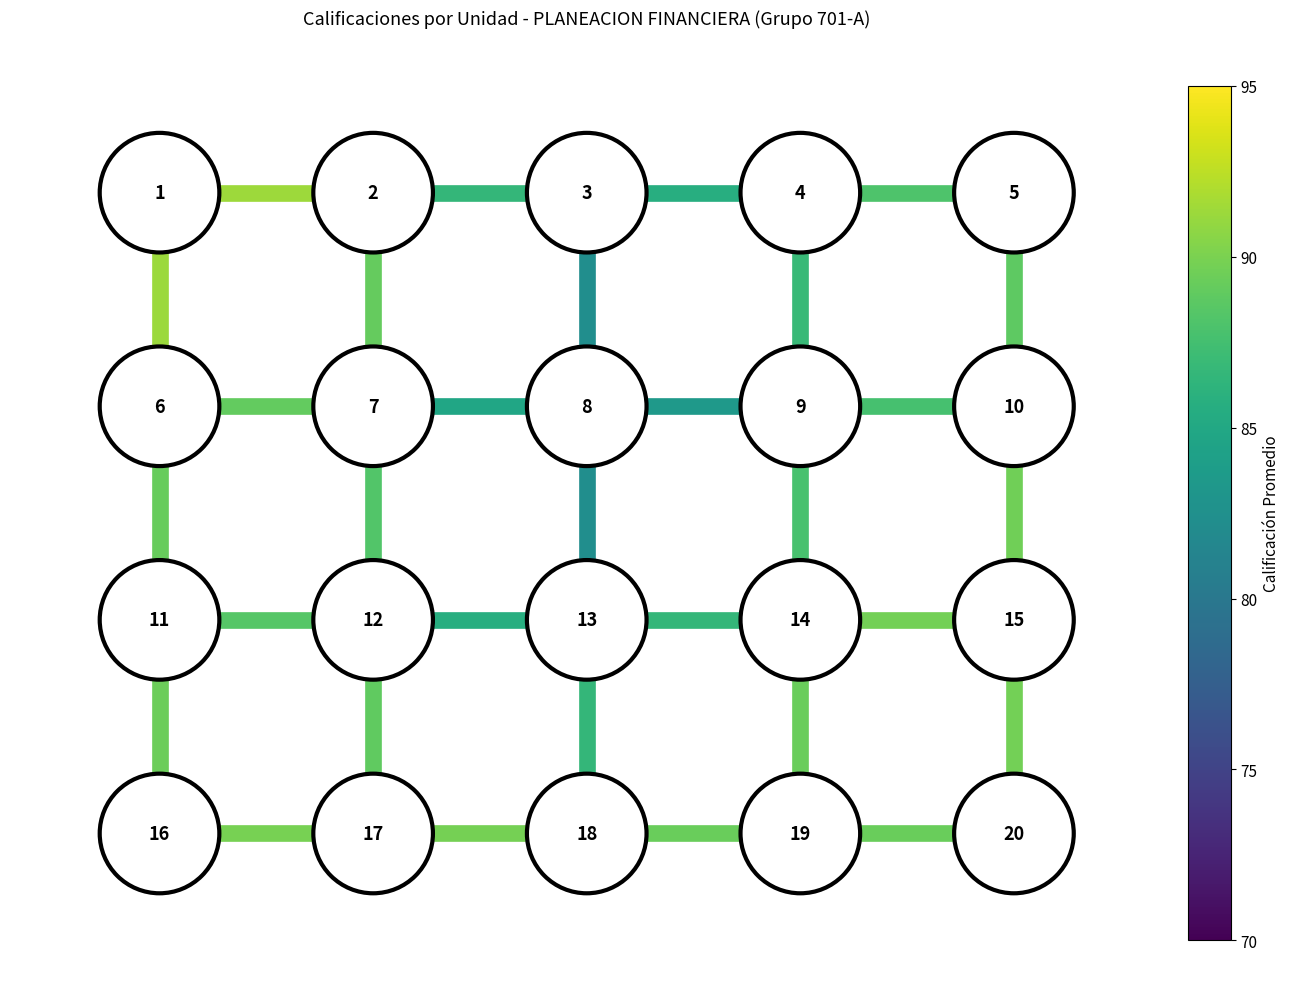

How many distinct data groups are displayed?

31